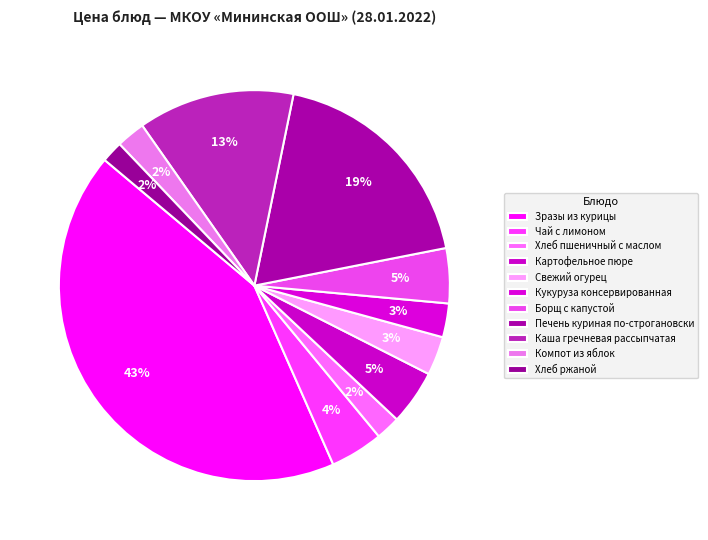

What is the change in value from Борщ с капустой to Печень куриная по-строгановски?

+16.4